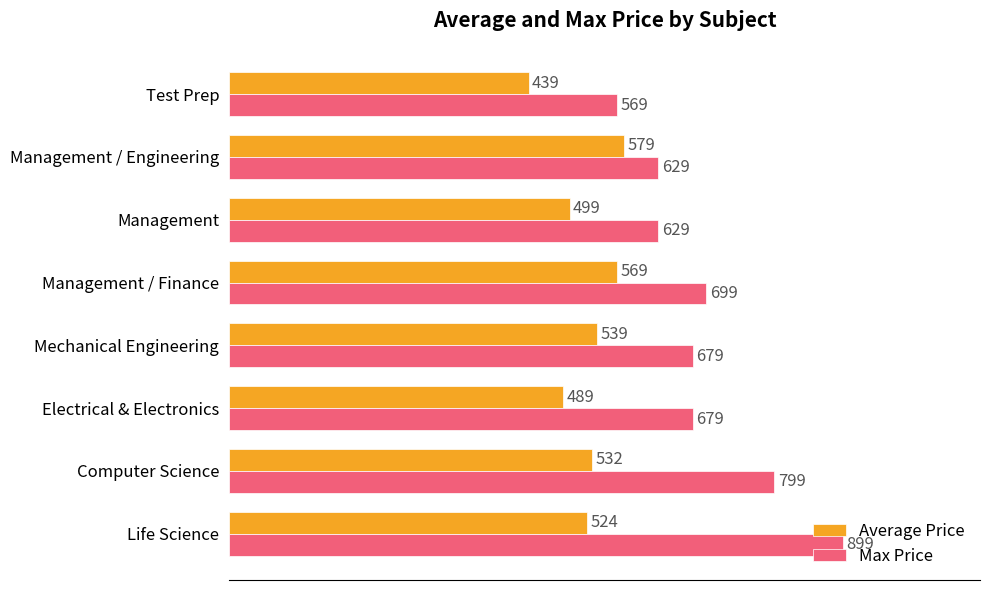

Which series has the largest range (max minus min)?

Max Price